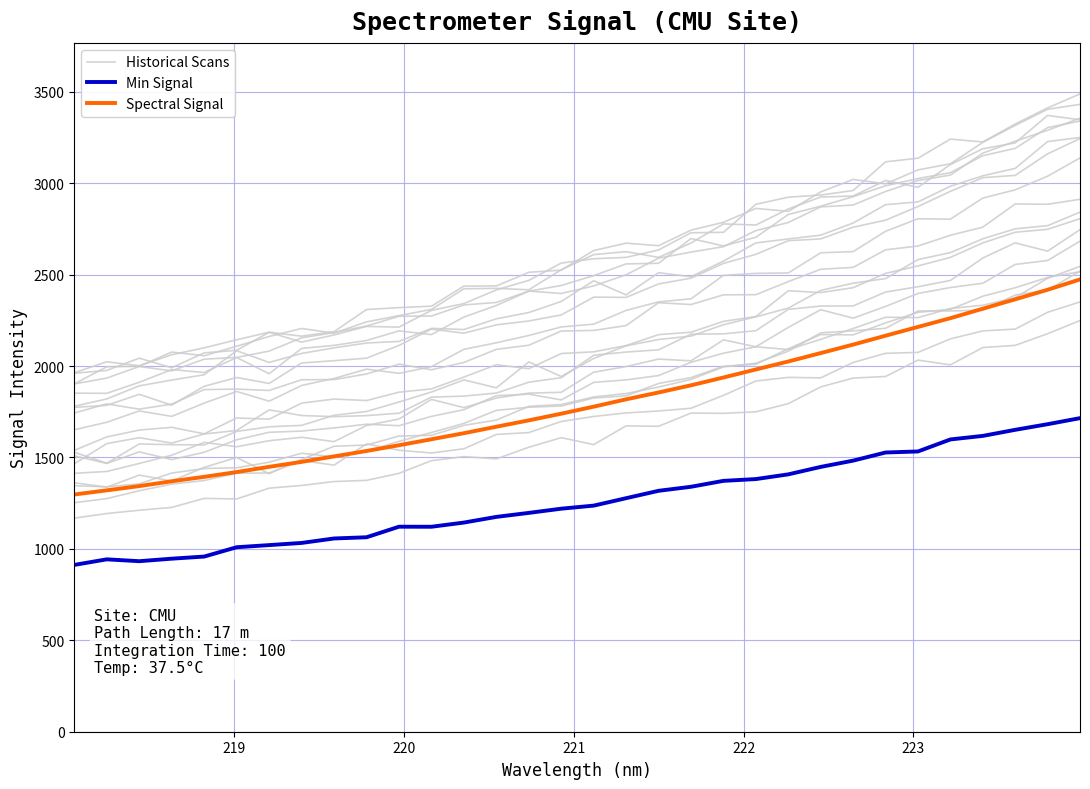

What are all the series names shown in the legend?

Historical Scans, Min Signal, Spectral Signal